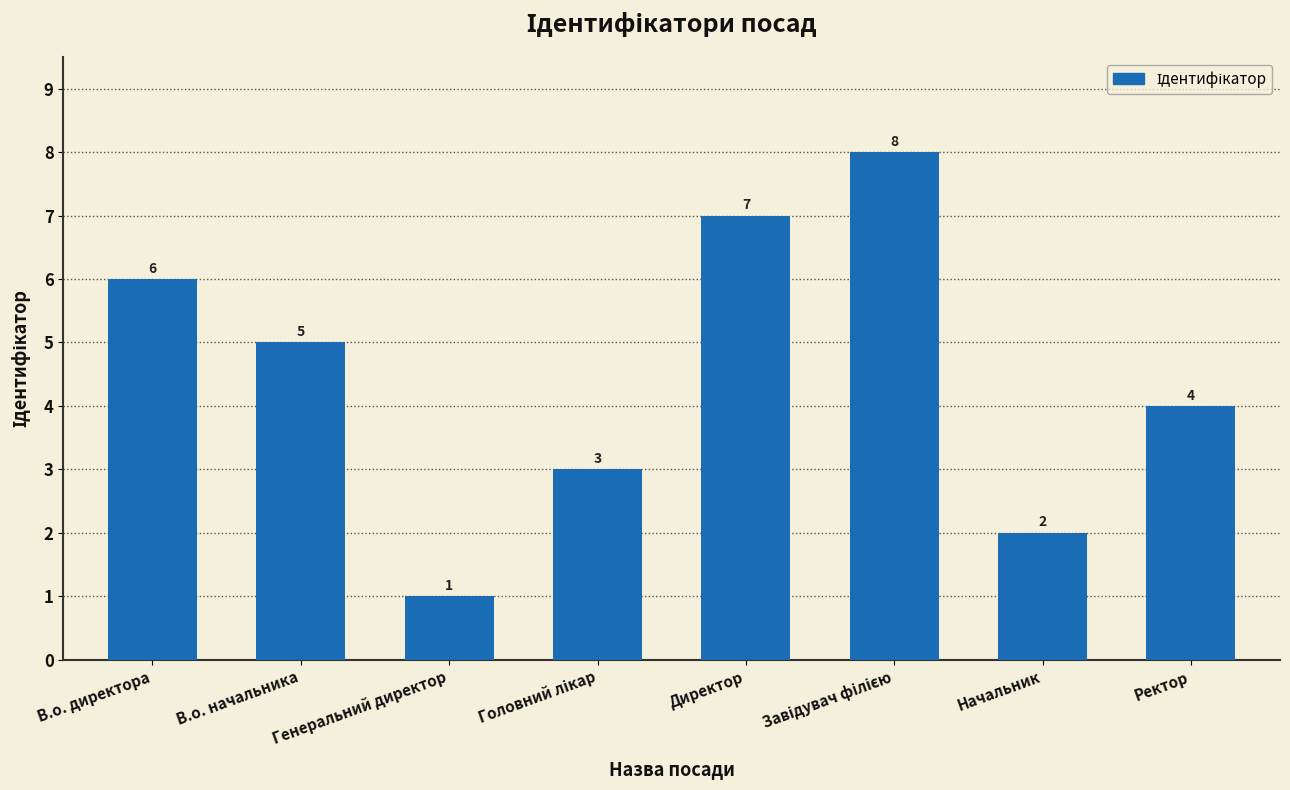

Between В.о. директора and Ректор, which is larger?

В.о. директора